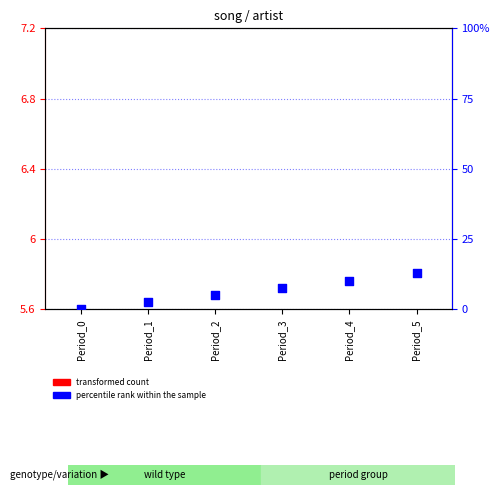

Is the value of transformed count at Period_0 greater than the value of percentile rank within the sample at Period_4?

No